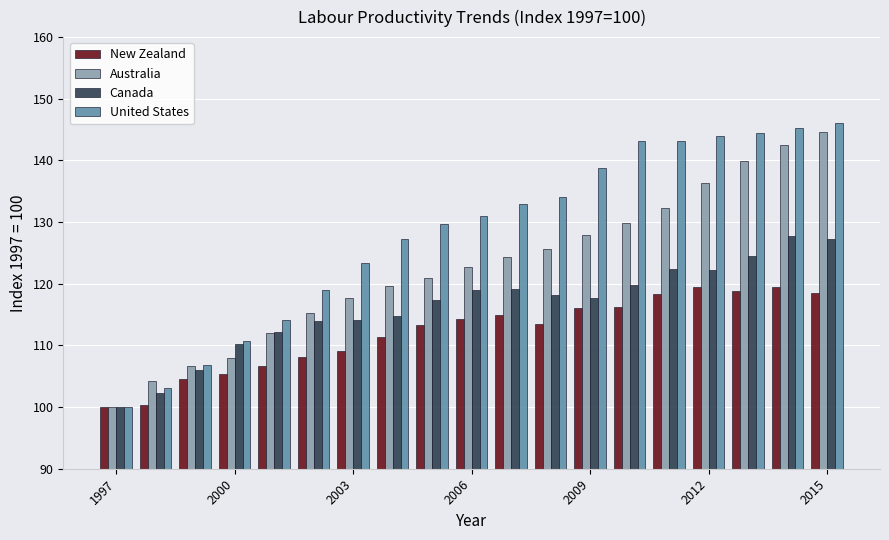

What is the difference between the second highest and minimum values in the United States series?

45.3